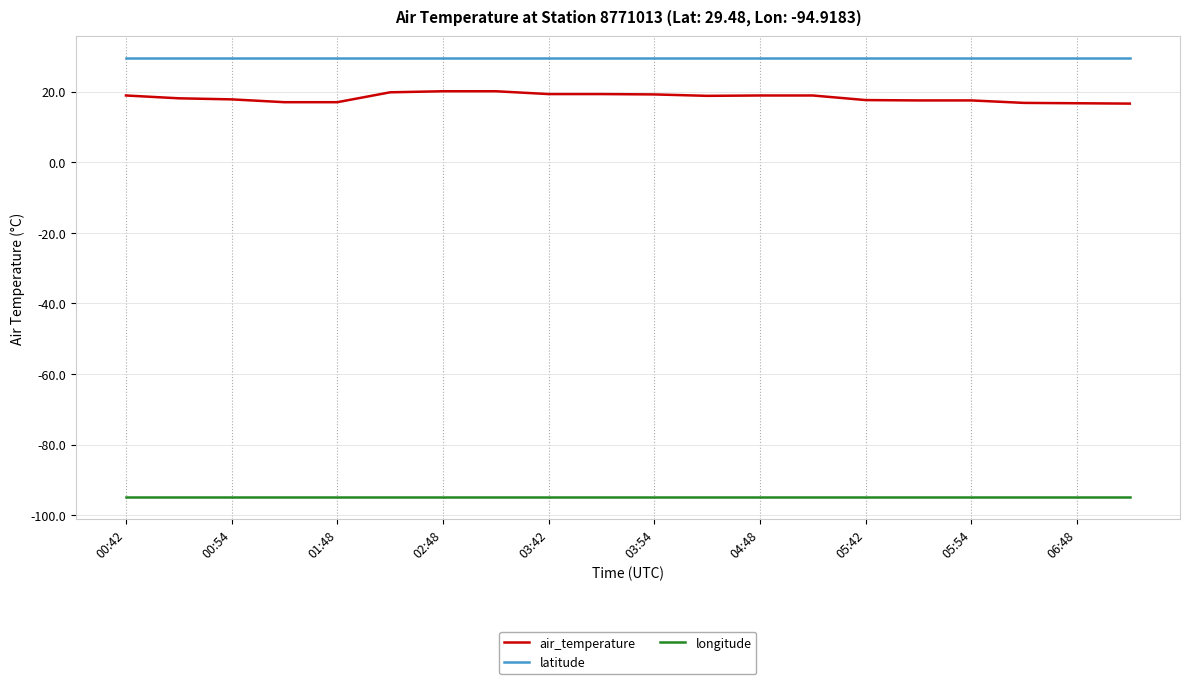

Which series has the largest total across all categories?

latitude